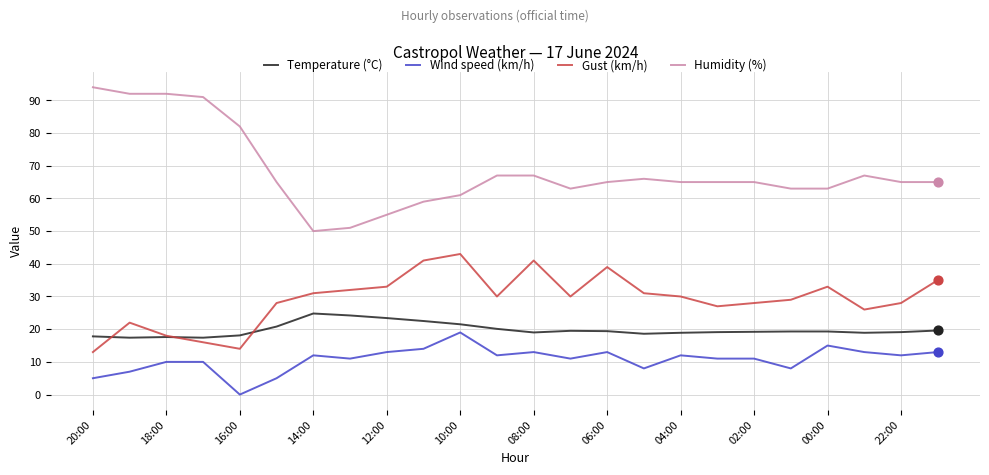

What are all the series names shown in the legend?

Temperature (°C), Wind speed (km/h), Gust (km/h), Humidity (%)